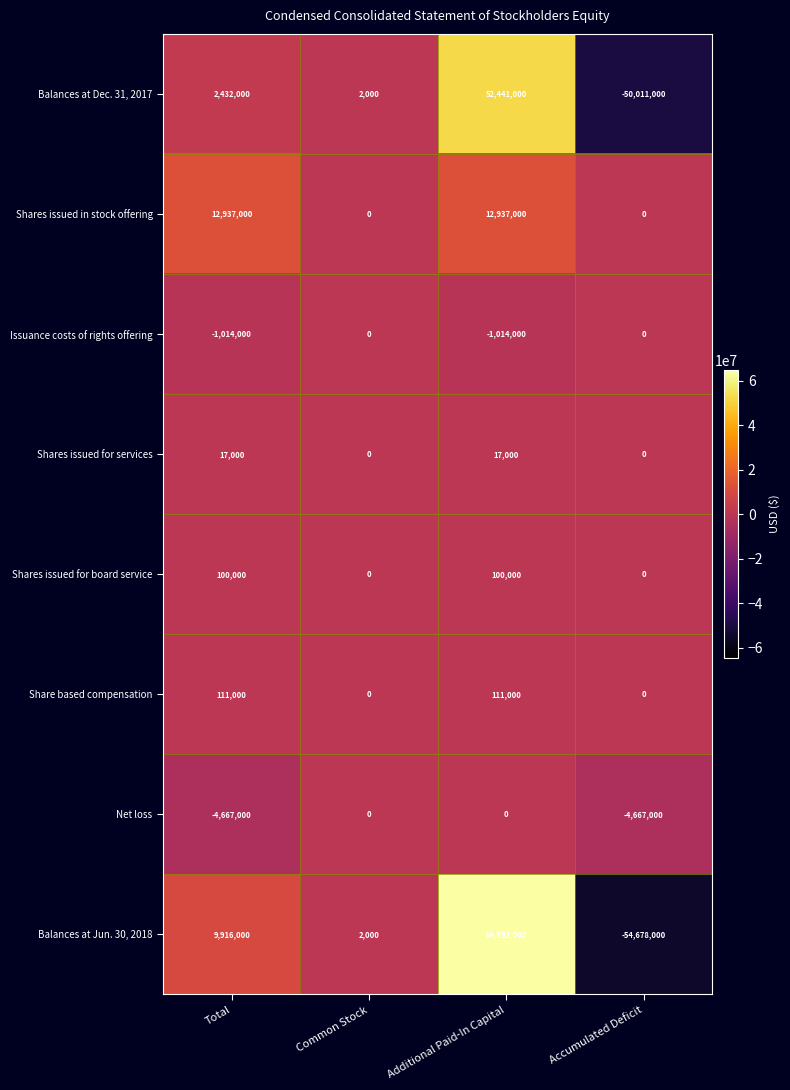

What is the average value of the Shares issued for services series?

8500